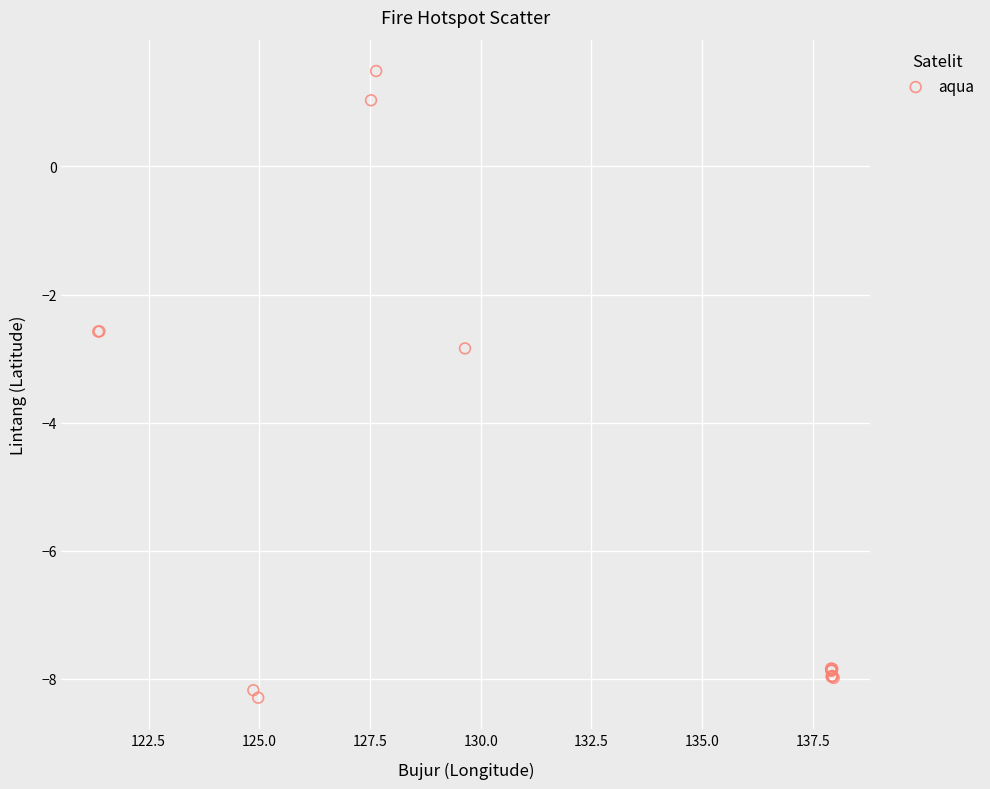

What Y value in the scatter plot is closest to -3?

-2.8